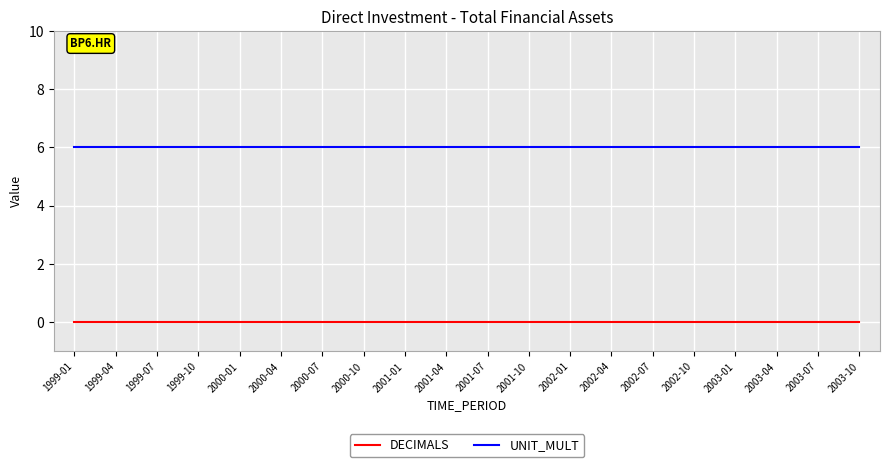

What is the greatest value displayed?

6